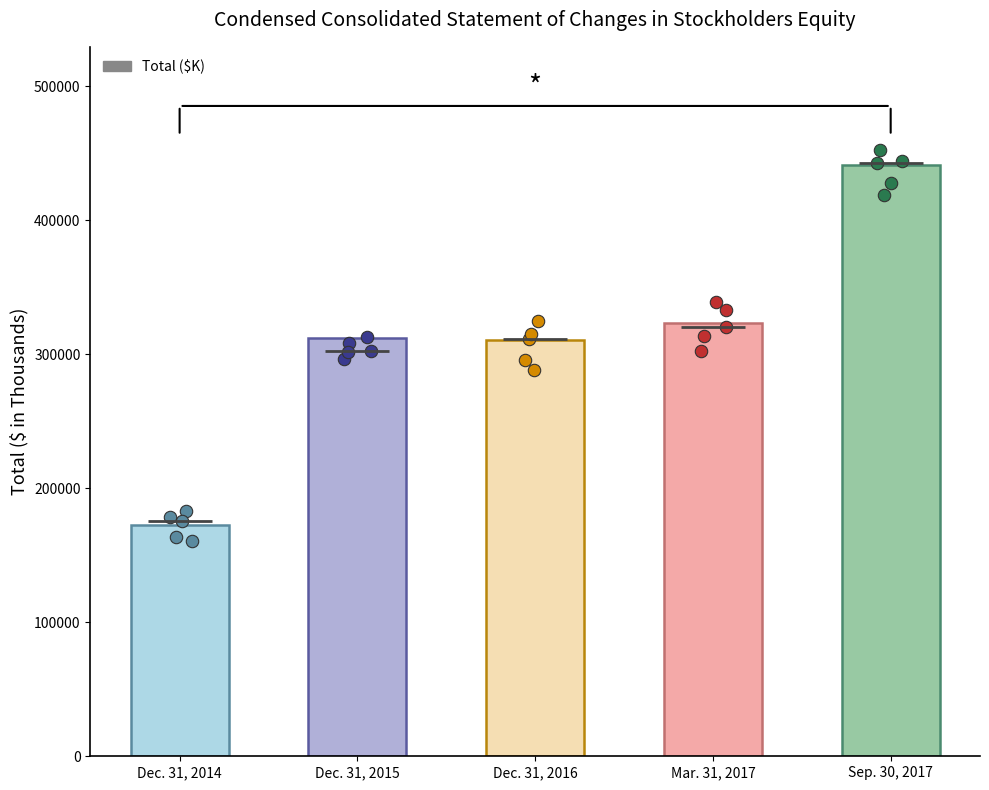

Which has a higher value, Sep. 30, 2017 or Dec. 31, 2014?

Sep. 30, 2017